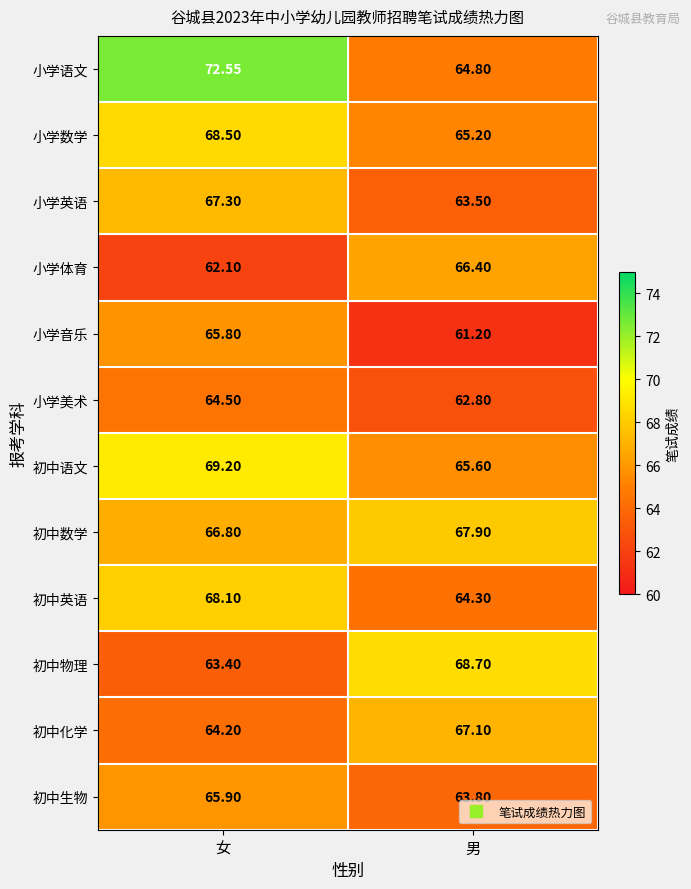

Count the number of data series in this chart.

12